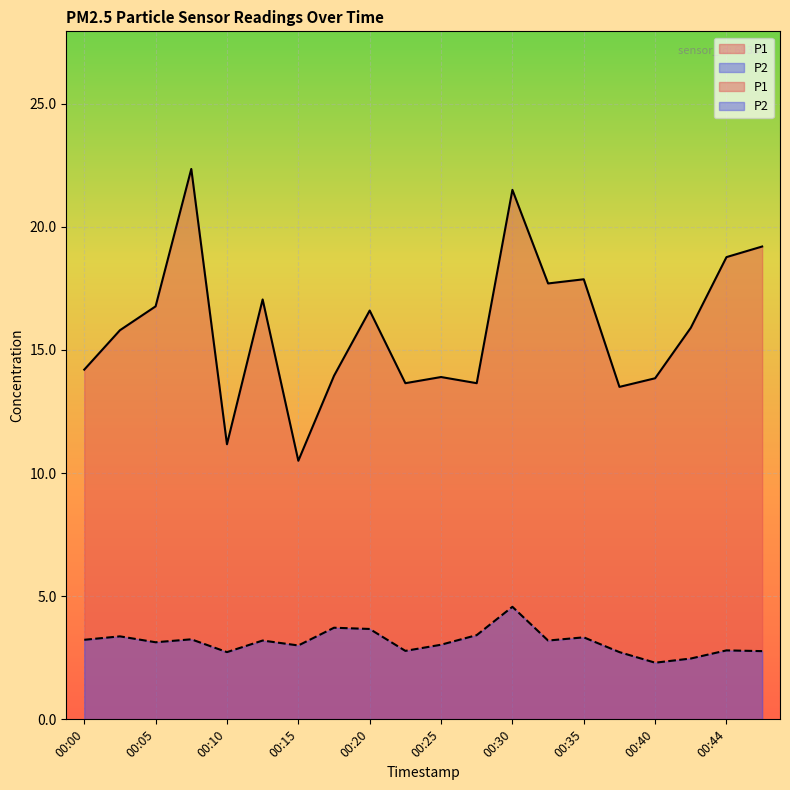

Reading left to right, what are all the values shown in this chart?

P1: 00:00=14.2	00:03=15.8	00:05=16.8	00:08=22.4	00:10=11.2	00:13=17.1	00:15=10.5	00:18=13.9	00:20=16.6	00:23=13.7	00:25=13.9	00:27=13.7	00:30=21.5	00:32=17.7	00:35=17.9	00:37=13.5	00:40=13.8	00:42=15.9	00:44=18.8	00:47=19.2
P2: 00:00=3.2	00:03=3.4	00:05=3.1	00:08=3.2	00:10=2.7	00:13=3.2	00:15=3.0	00:18=3.7	00:20=3.7	00:23=2.8	00:25=3.0	00:27=3.4	00:30=4.6	00:32=3.2	00:35=3.3	00:37=2.7	00:40=2.3	00:42=2.5	00:44=2.8	00:47=2.8